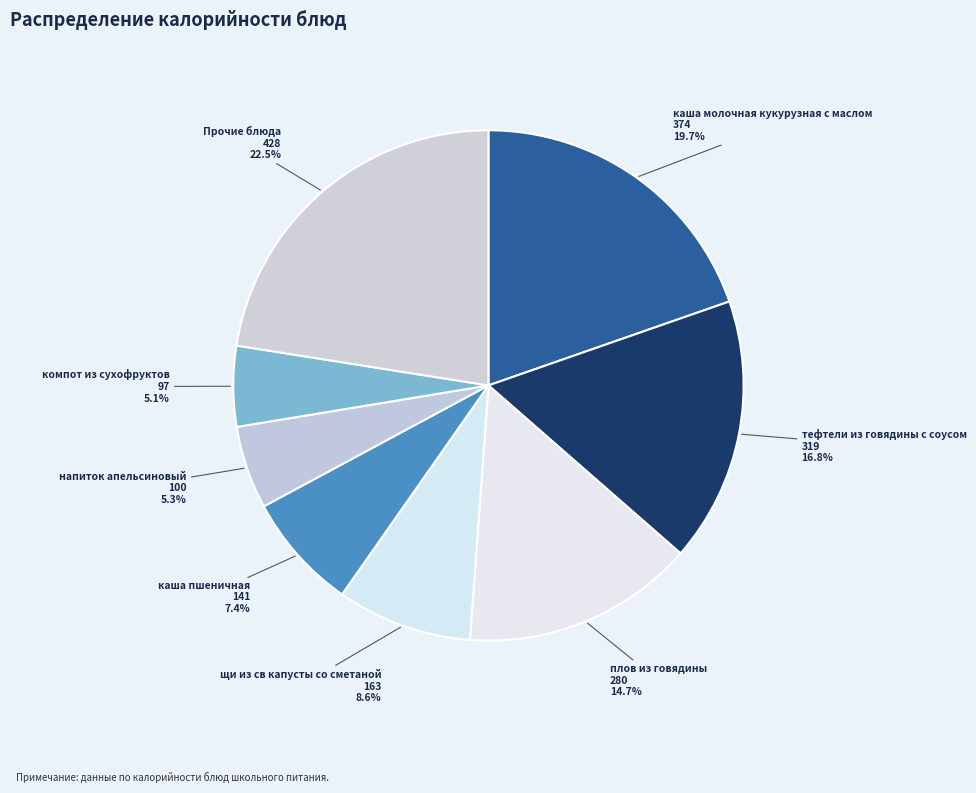

Count the number of slices in the pie.

8